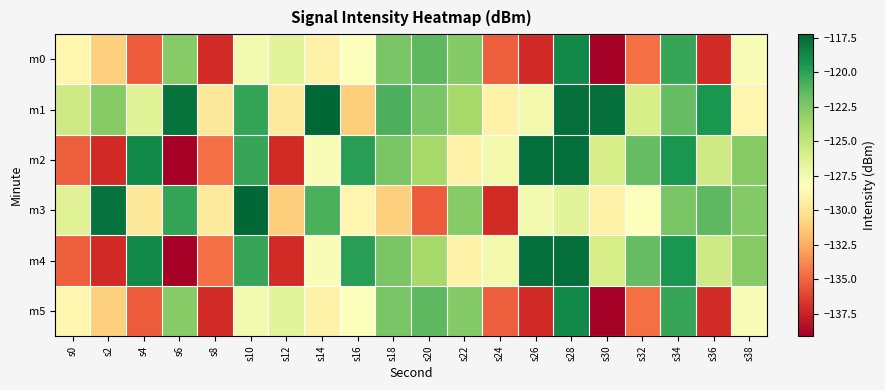

Reading right to left, list all the values displayed in this chart.

m0: s38=-127.9	s36=-137.1	s34=-120.3	s32=-134.7	s30=-139.1	s28=-118.8	s26=-137.2	s24=-135.2	s22=-122.6	s20=-121.4	s18=-122.4	s16=-128.1	s14=-129.1	s12=-126.7	s10=-127.6	s8=-137.1	s6=-122.7	s4=-135.3	s2=-131.0	s0=-128.9
m1: s38=-128.9	s36=-119.4	s34=-121.6	s32=-125.9	s30=-117.6	s28=-117.7	s26=-127.5	s24=-129.1	s22=-123.9	s20=-122.3	s18=-120.9	s16=-131.1	s14=-117.2	s12=-129.6	s10=-120.2	s8=-129.8	s6=-117.8	s4=-126.4	s2=-122.8	s0=-125.6
m2: s38=-122.8	s36=-125.6	s34=-119.4	s32=-121.6	s30=-125.9	s28=-117.6	s26=-117.7	s24=-127.5	s22=-129.1	s20=-123.9	s18=-122.3	s16=-119.8	s14=-127.9	s12=-137.1	s10=-120.3	s8=-134.7	s6=-139.1	s4=-118.8	s2=-137.2	s0=-135.2
m3: s38=-122.6	s36=-121.4	s34=-122.4	s32=-128.1	s30=-129.1	s28=-126.7	s26=-127.6	s24=-137.1	s22=-122.7	s20=-135.3	s18=-131.0	s16=-128.9	s14=-120.9	s12=-131.1	s10=-117.2	s8=-129.6	s6=-120.2	s4=-129.8	s2=-117.8	s0=-126.4
m4: s38=-122.8	s36=-125.6	s34=-119.4	s32=-121.6	s30=-125.9	s28=-117.6	s26=-117.7	s24=-127.5	s22=-129.1	s20=-123.9	s18=-122.3	s16=-119.8	s14=-127.9	s12=-137.1	s10=-120.3	s8=-134.7	s6=-139.1	s4=-118.8	s2=-137.2	s0=-135.2
m5: s38=-127.9	s36=-137.1	s34=-120.3	s32=-134.7	s30=-139.1	s28=-118.8	s26=-137.2	s24=-135.2	s22=-122.6	s20=-121.4	s18=-122.4	s16=-128.1	s14=-129.1	s12=-126.7	s10=-127.6	s8=-137.1	s6=-122.7	s4=-135.3	s2=-131.0	s0=-128.9